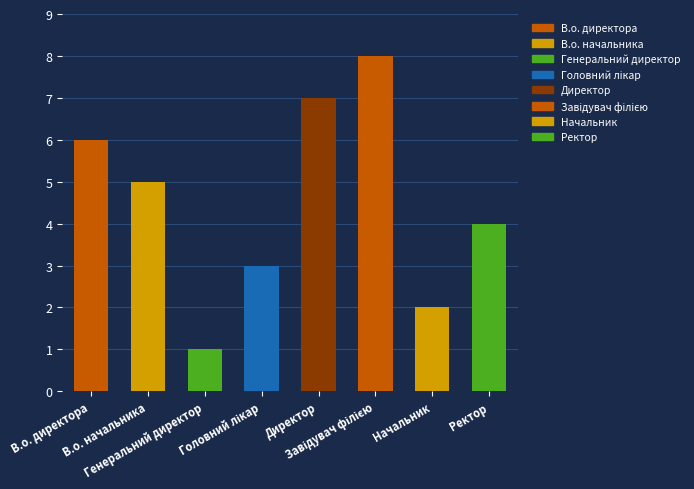

Is it true that the value at В.о. директора is 6?

True